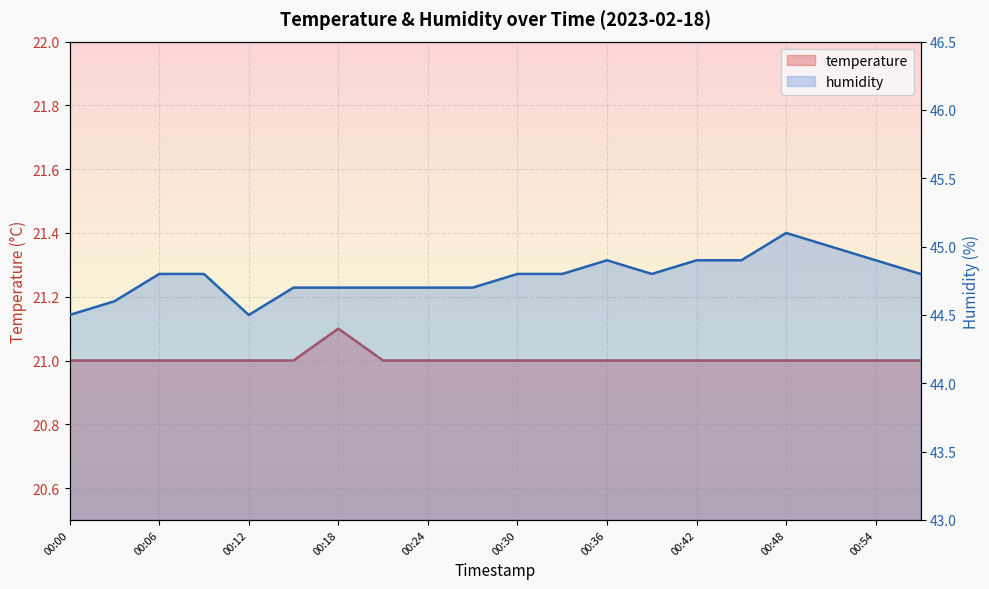

Does the chart display data point markers on the line(s)?

No